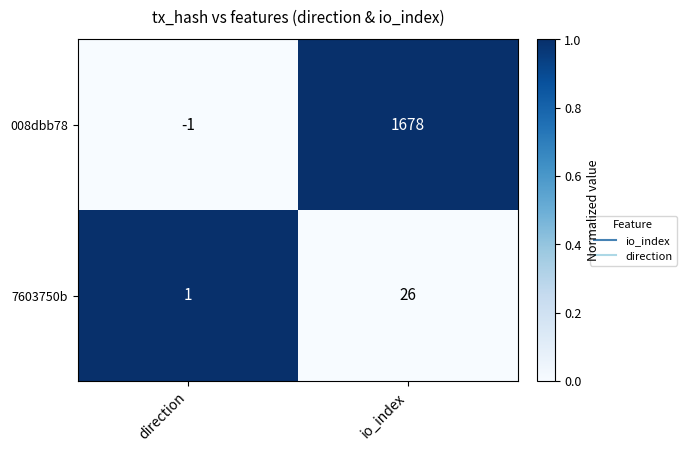

Where is 008dbb78 nearest to the value 838?

direction